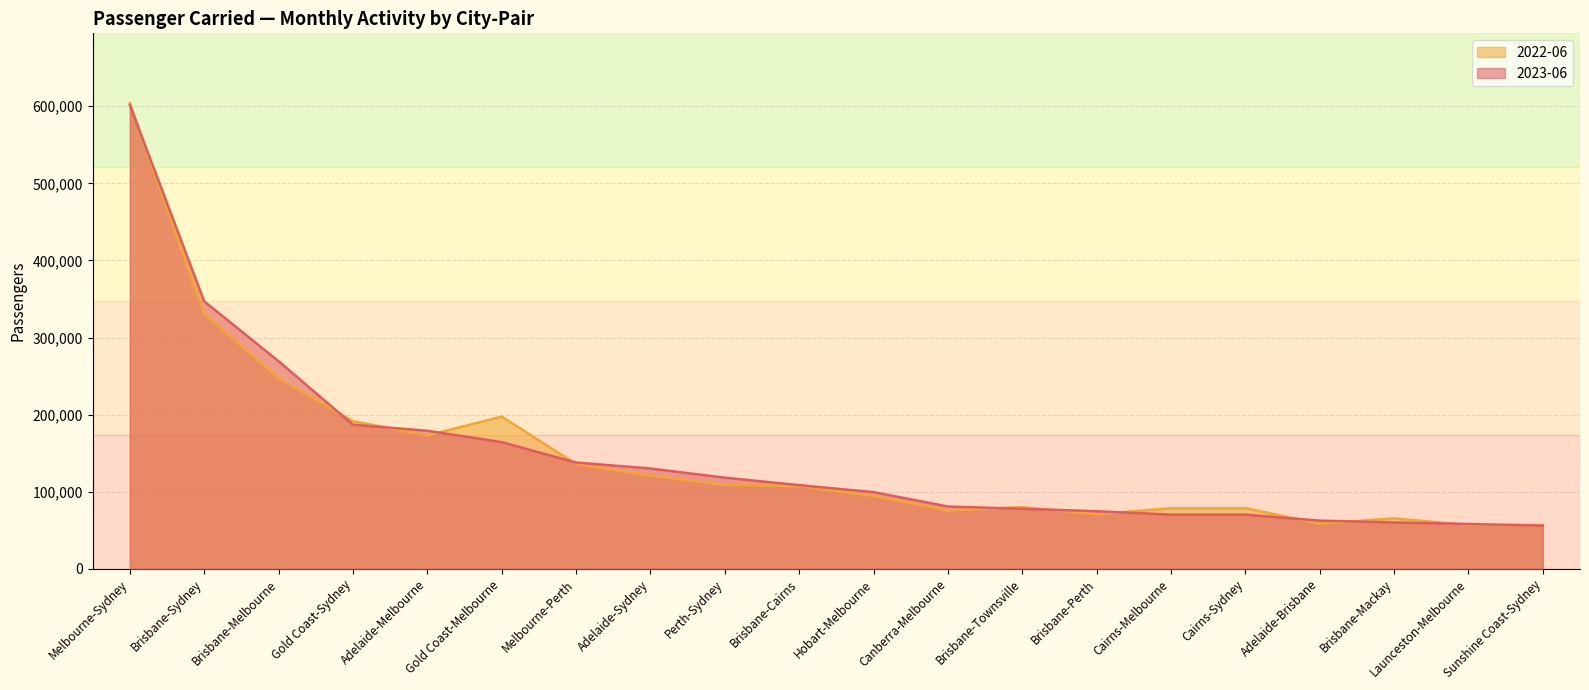

Between Adelaide-Sydney and Cairns-Melbourne, which is larger?

Adelaide-Sydney